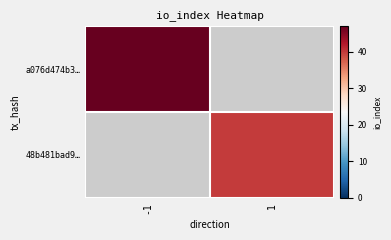

True or false: 48b481bad9… has a value of 24.2 at 1.

False